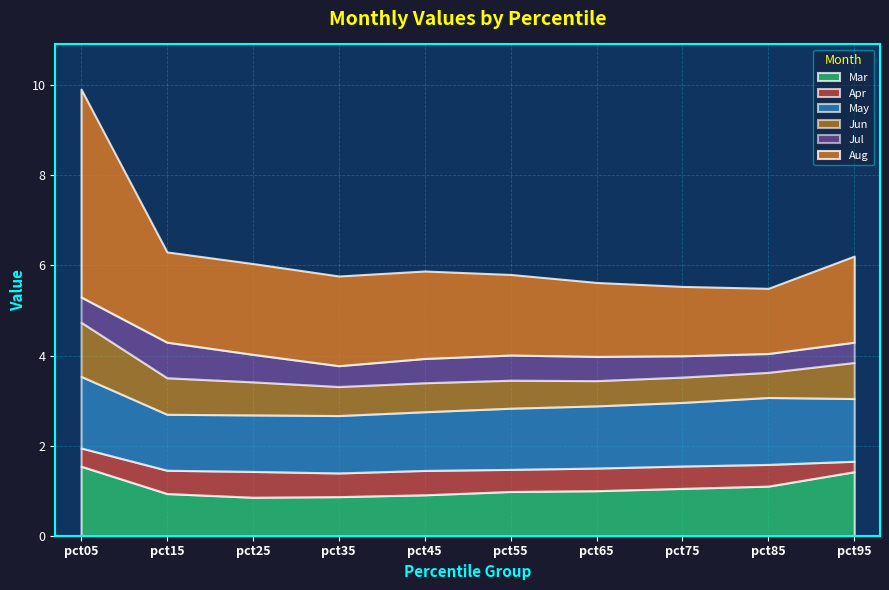

Is it true that Mar equals 1.7 at pct75?

False